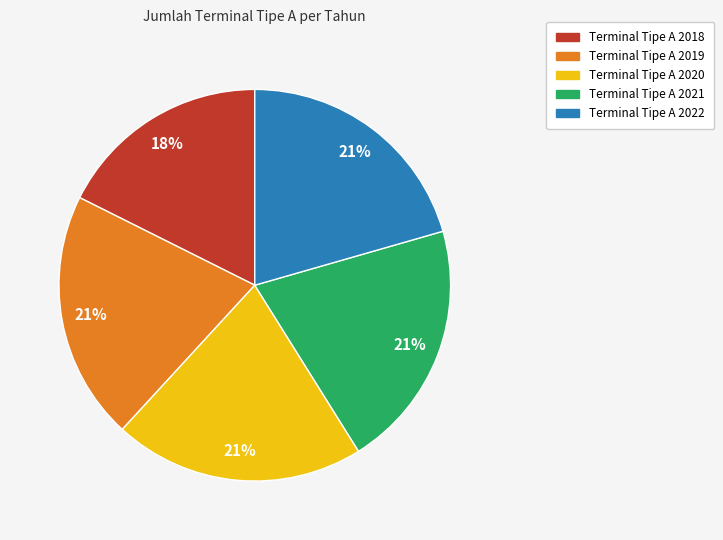

The Terminal Tipe A 2022 slice represents 21% of the pie. True or false?

True